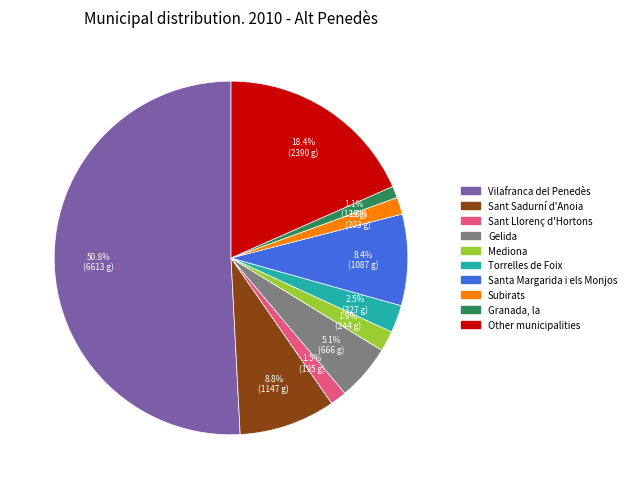

The Torrelles de Foix slice represents 10% of the pie. True or false?

False